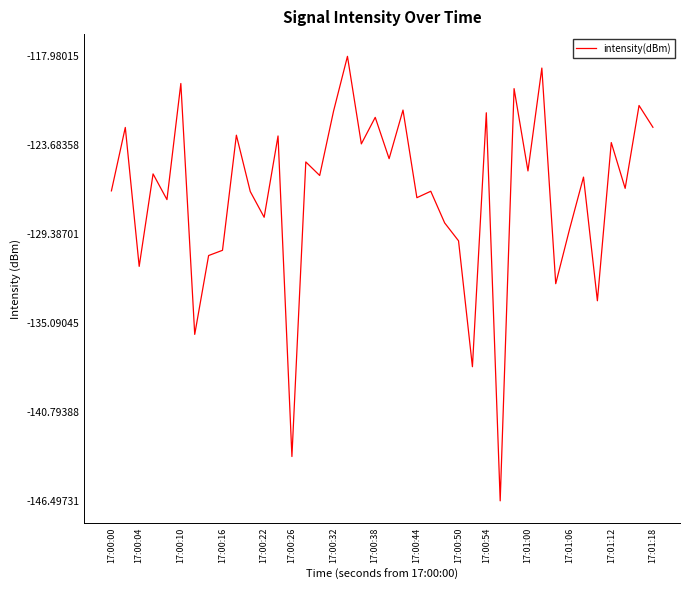

What is the difference between the second highest and second lowest values?

24.9